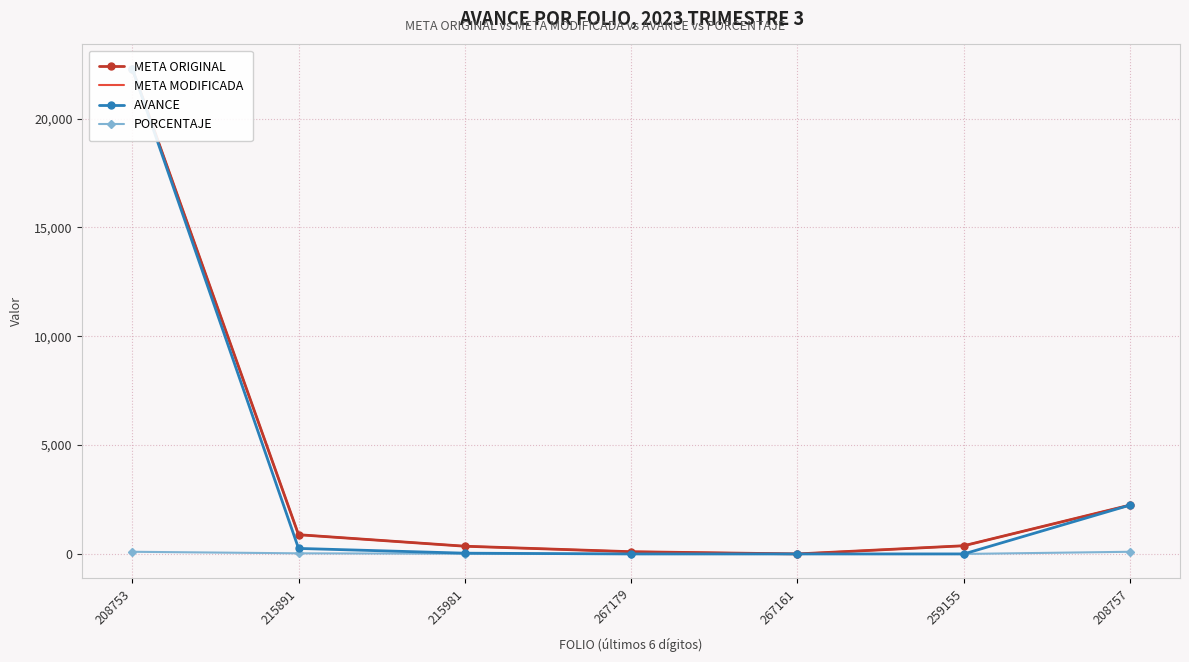

Reading left to right, what are all the values shown in this chart?

META ORIGINAL: 208753=22300.0	215891=884.0	215981=355.0	267179=103.0	267161=1.0	259155=377.0	208757=2245.0
META MODIFICADA: 208753=22300.0	215891=884.0	215981=355.0	267179=103.0	267161=1.0	259155=377.0	208757=2245.0
AVANCE: 208753=22300.0	215891=254.0	215981=35.5	267179=0.0	267161=0.0	259155=0.0	208757=2245.0
PORCENTAJE: 208753=100.0	215891=28.7	215981=10.0	267179=0.0	267161=0.0	259155=0.0	208757=100.0